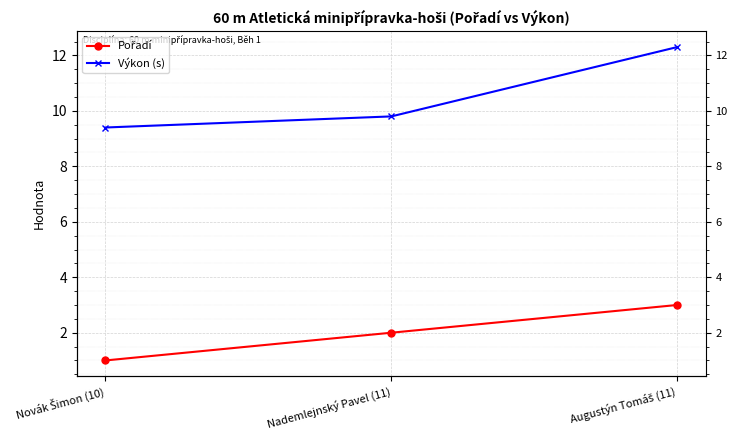

At which label does Pořadí first exceed 2?

Augustýn Tomáš (11)